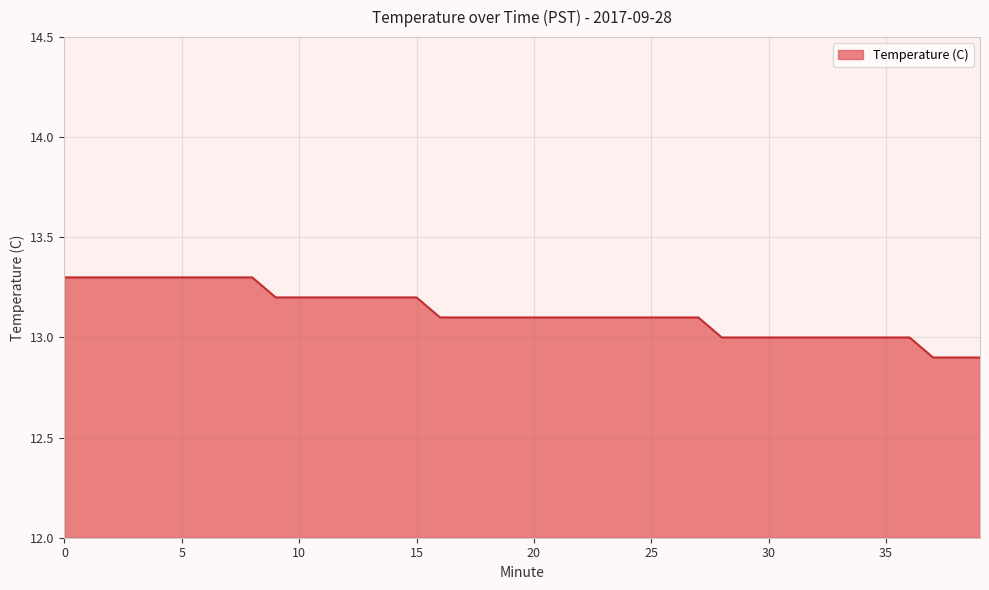

What is the maximum value shown in the chart?

13.3